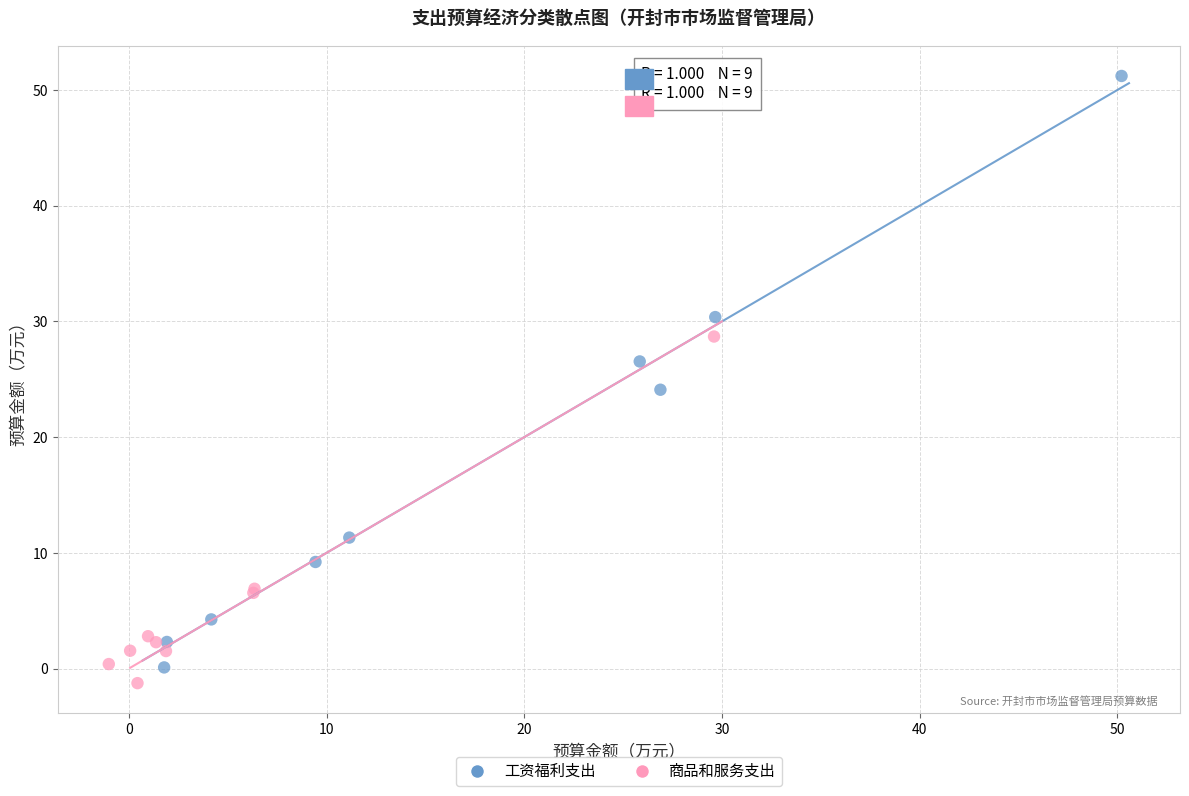

What are all the series names shown in the legend?

工资福利支出, 商品和服务支出